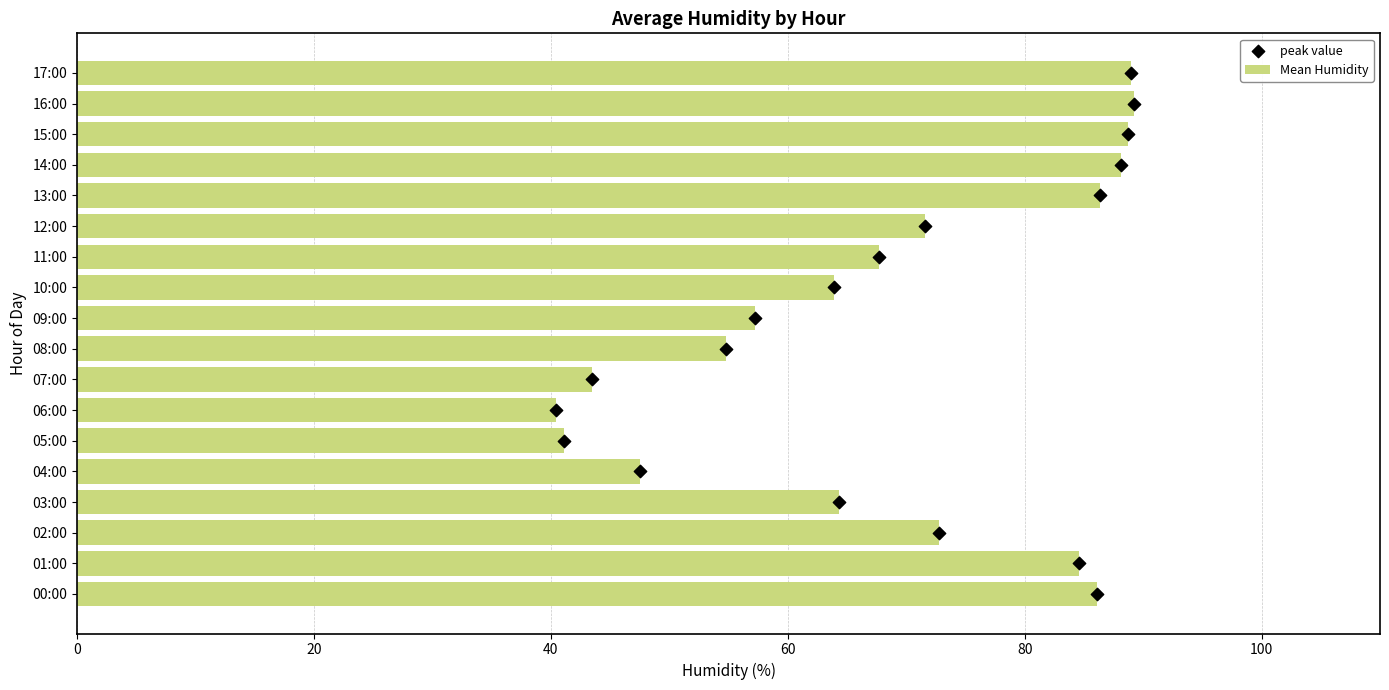

The value of Mean Humidity at 17:00 is 158.1. True or false?

False